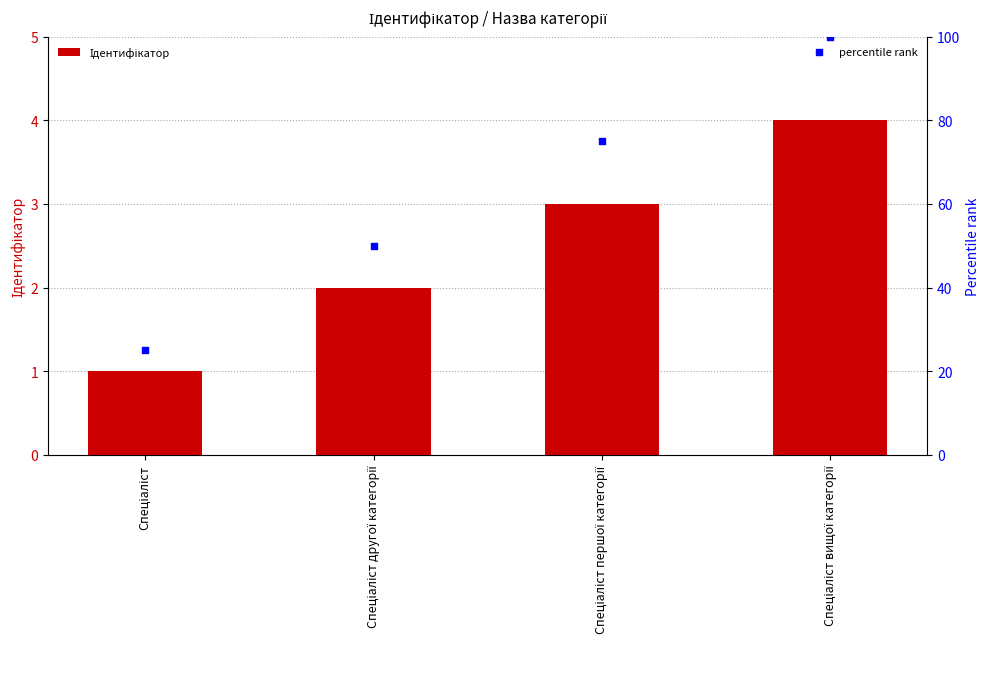

What is the total value across all series at Спеціаліст першої категорії?

78